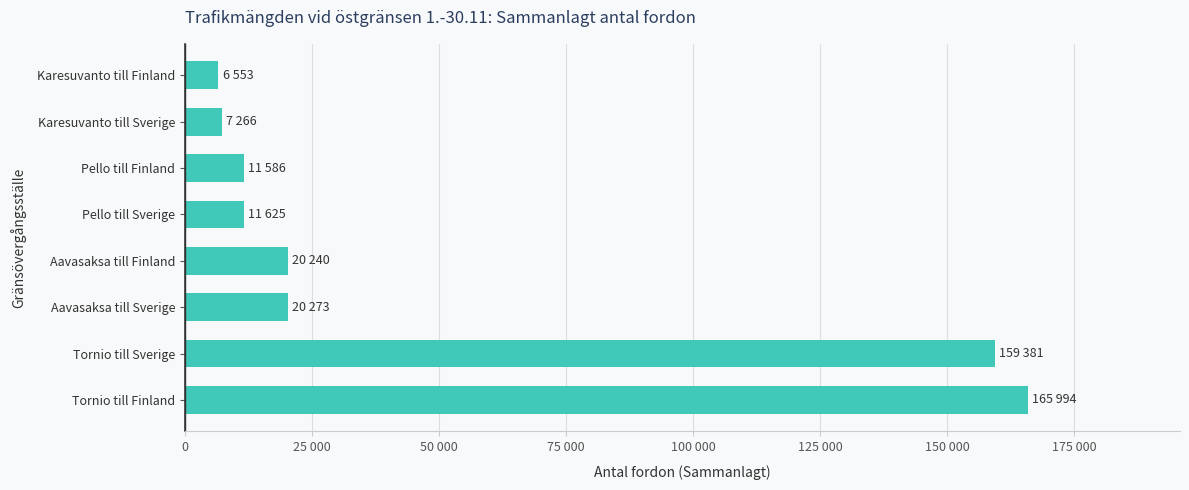

Are the bars horizontal?

Yes